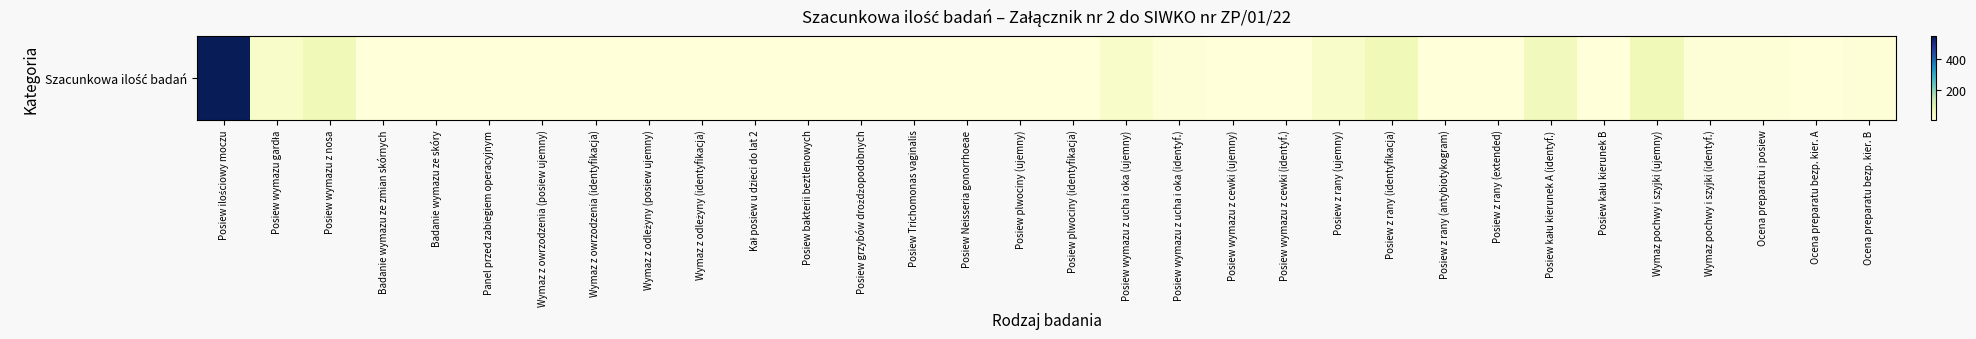

The chart shows a value of 4 at Posiew grzybów drożdżopodobnych. True or false?

True